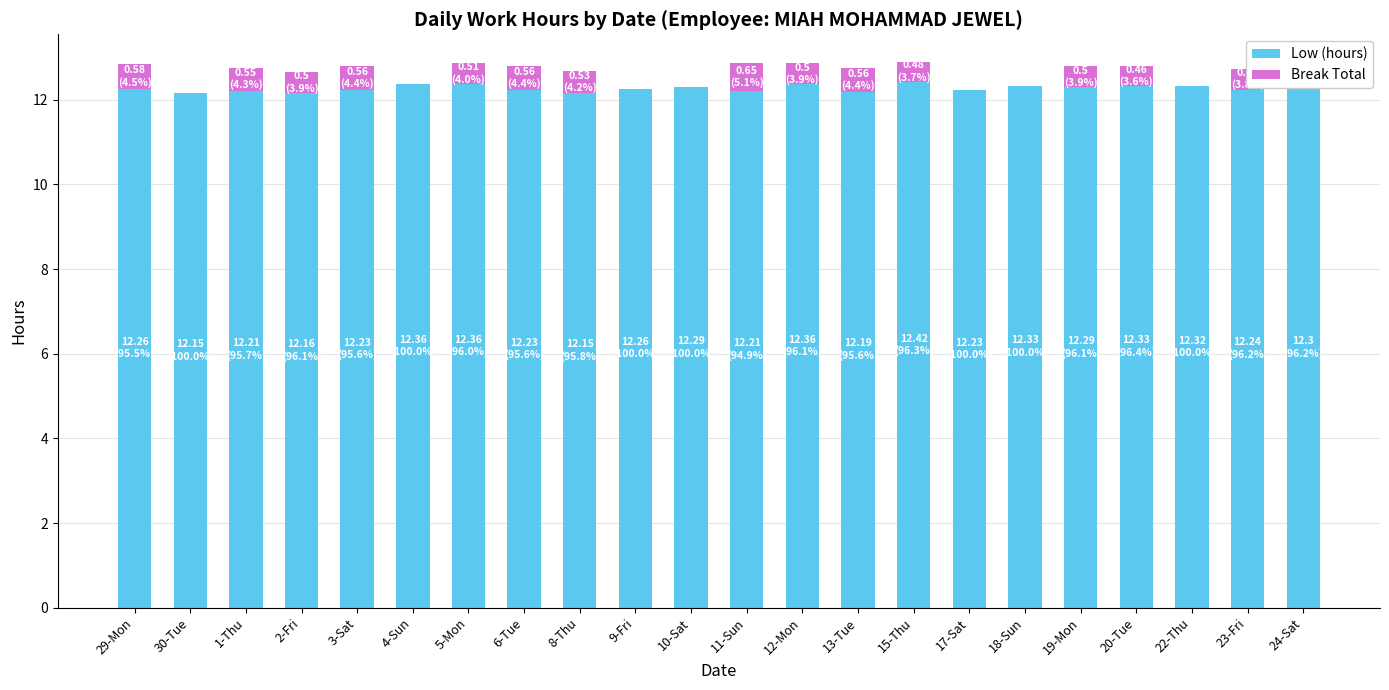

What is the highest value of the Low (hours) series?

12.4